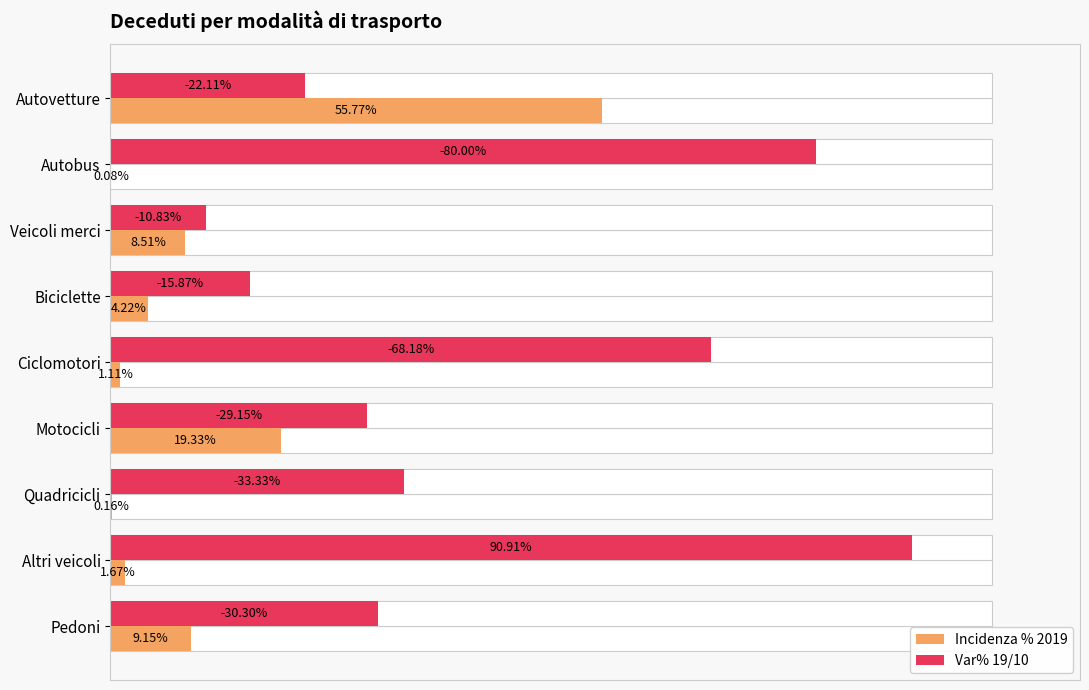

What is the sum of all Incidenza % 2019 values?

100.0